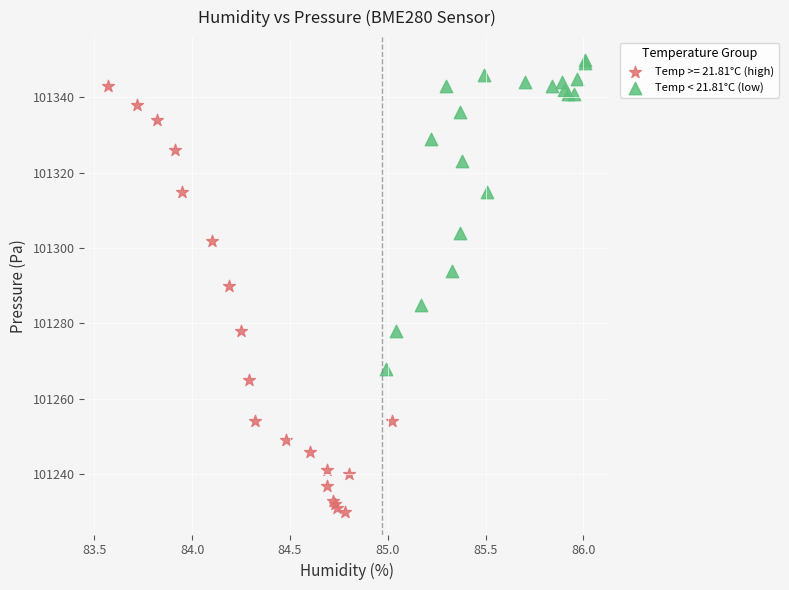

Which series reaches the minimum Y coordinate?

Temp >= 21.81°C (high)